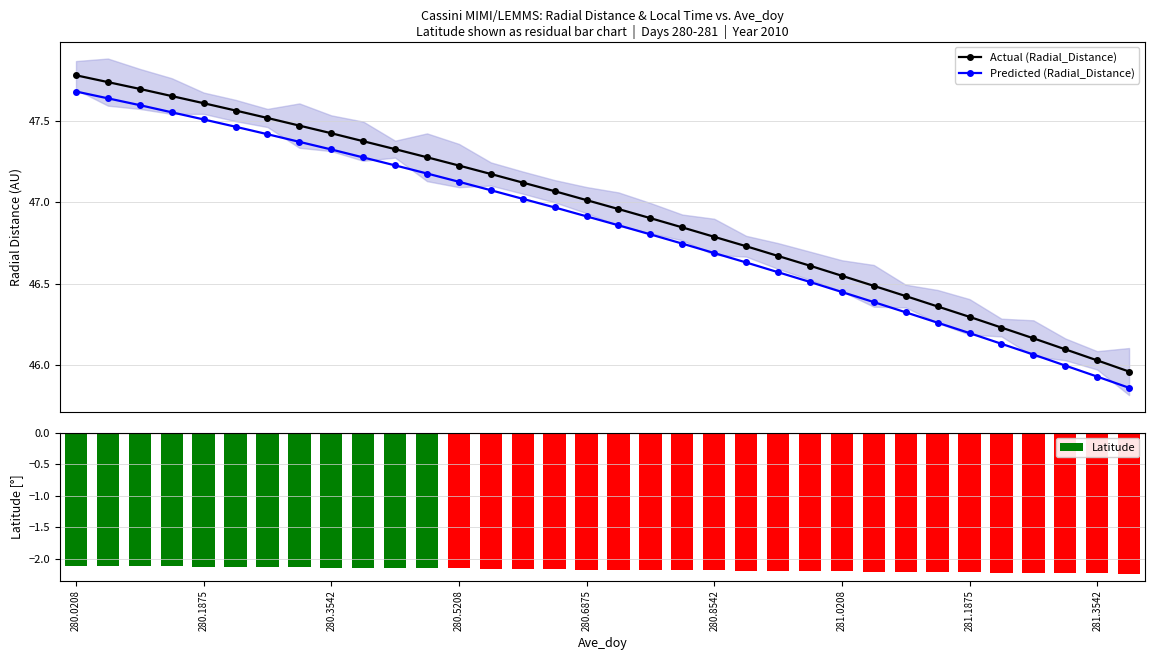

What is the maximum value for Actual (Radial_Distance)?

47.8